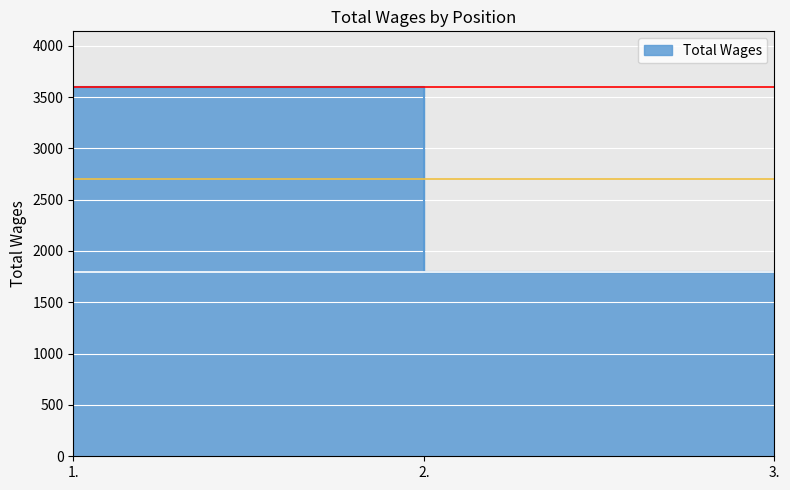

How many series are shown in this chart?

1